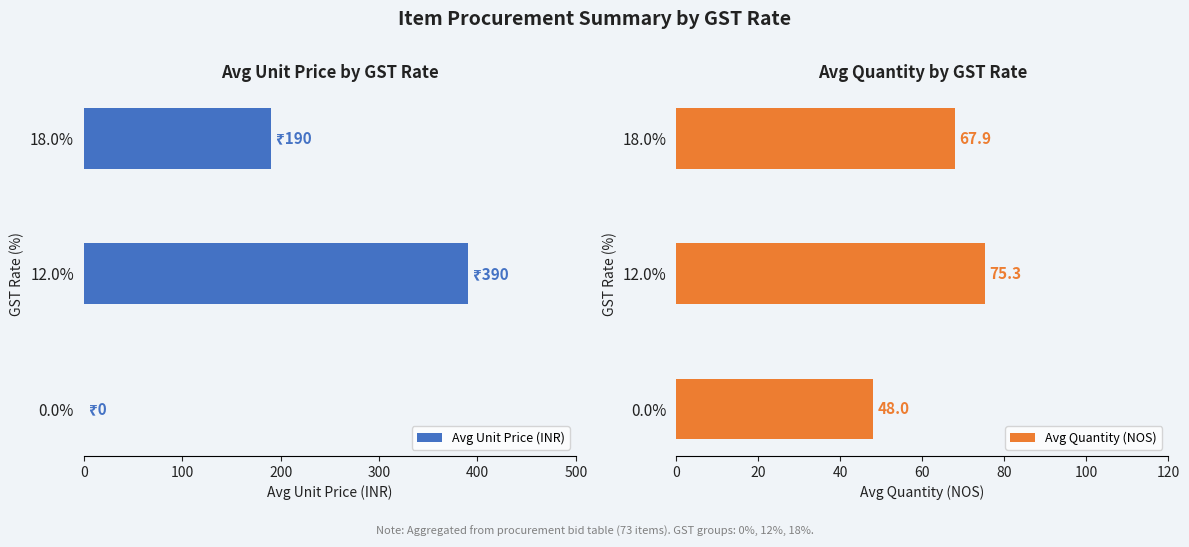

At which label is Avg Unit Price (INR) closest to 195?

18.0%